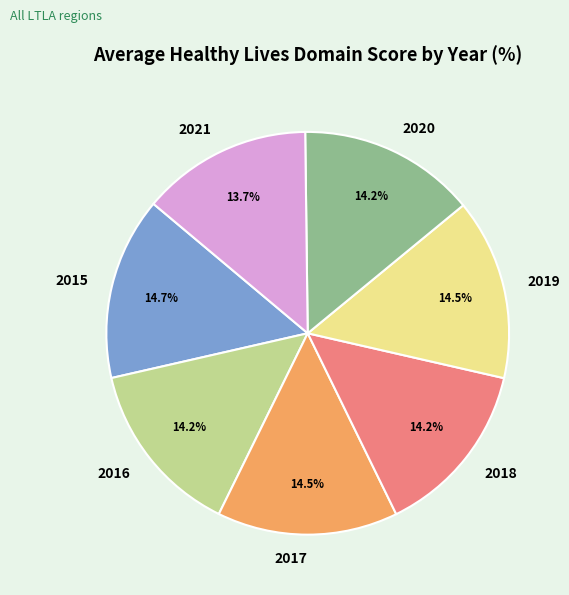

How many segments does this pie chart have?

7